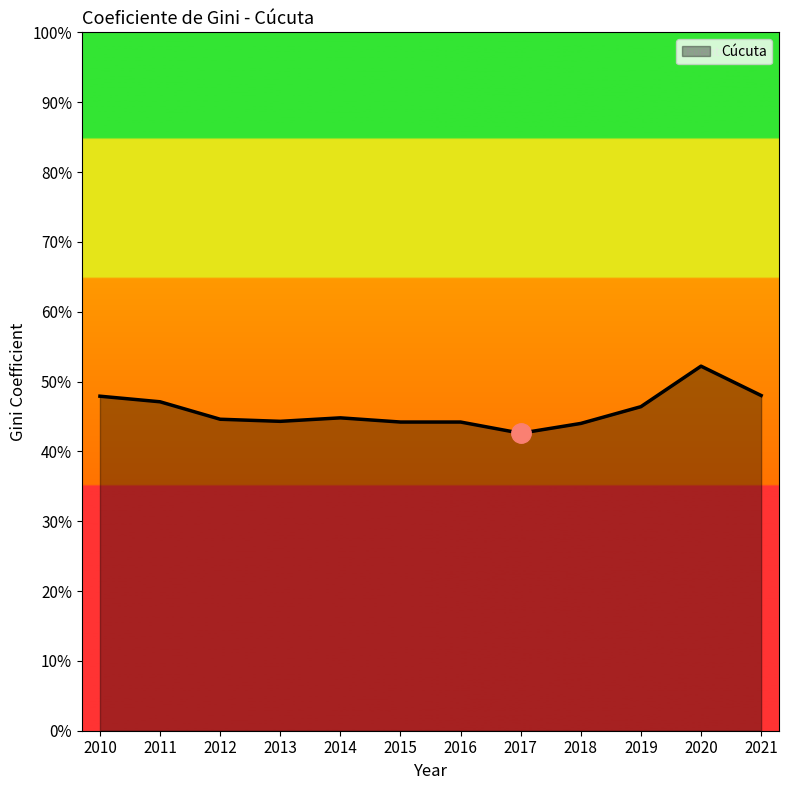

What is the maximum value shown in the chart?

0.5